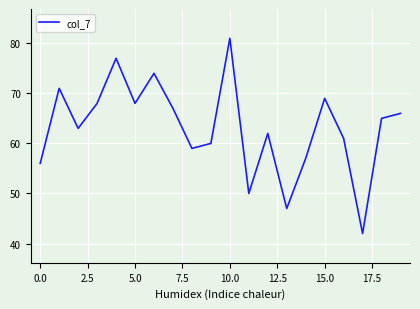

What is the maximum value shown in the chart?

81